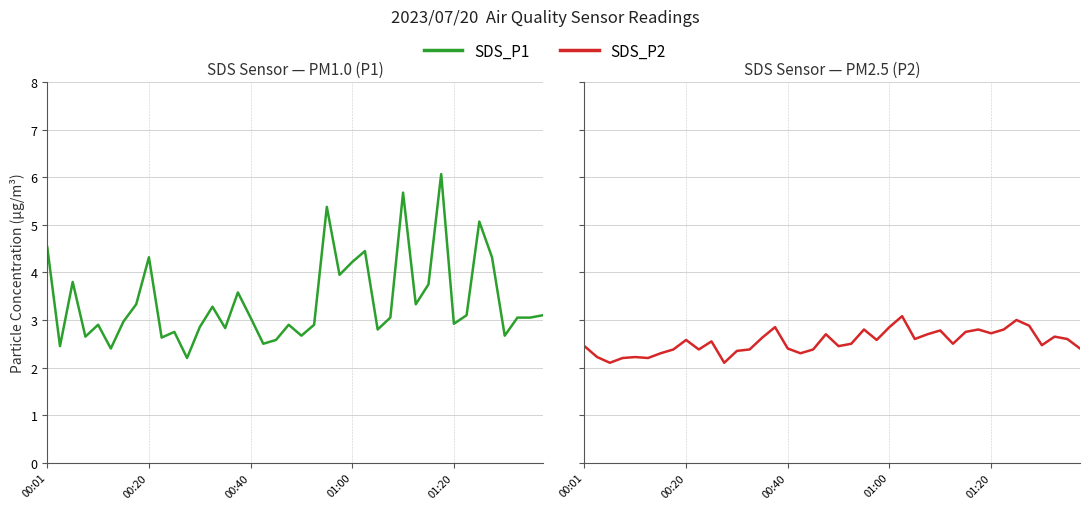

True or false: SDS_P1 and SDS_P2 intersect in this chart.

False